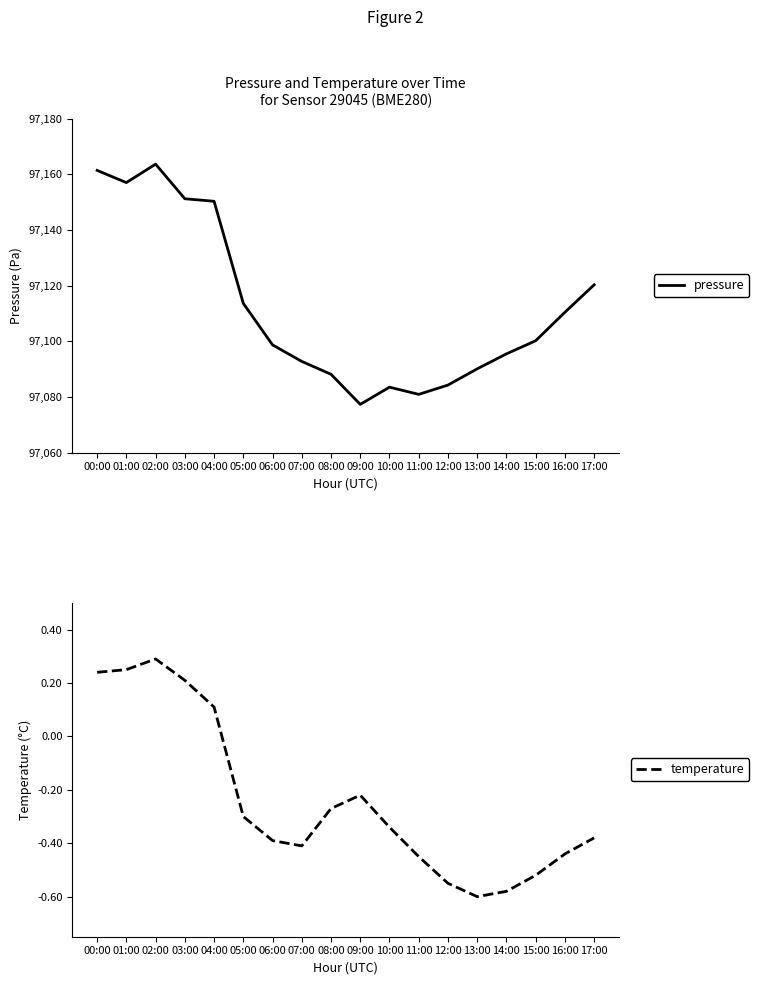

True or false: pressure and temperature cross at least once.

False